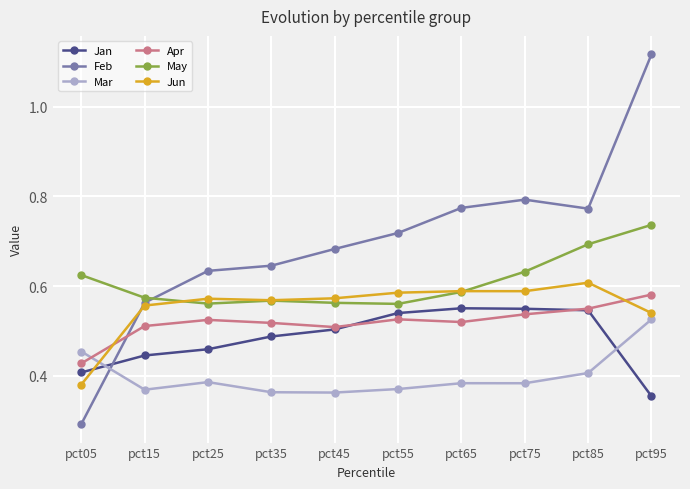

True or false: Jun has more than 2 interior local peaks.

True